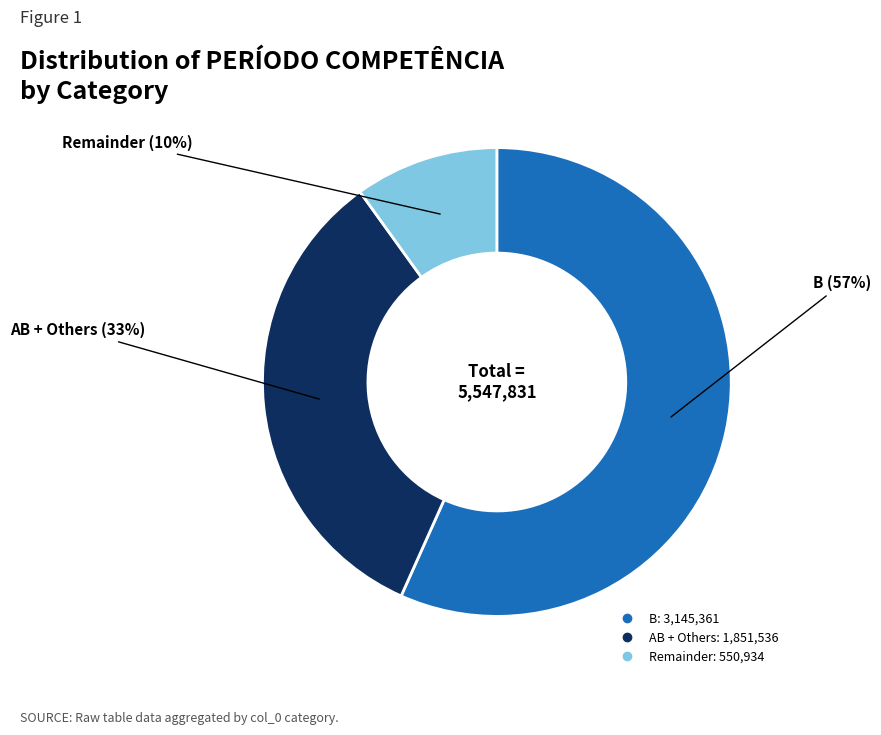

Is there a majority slice in this chart?

Yes